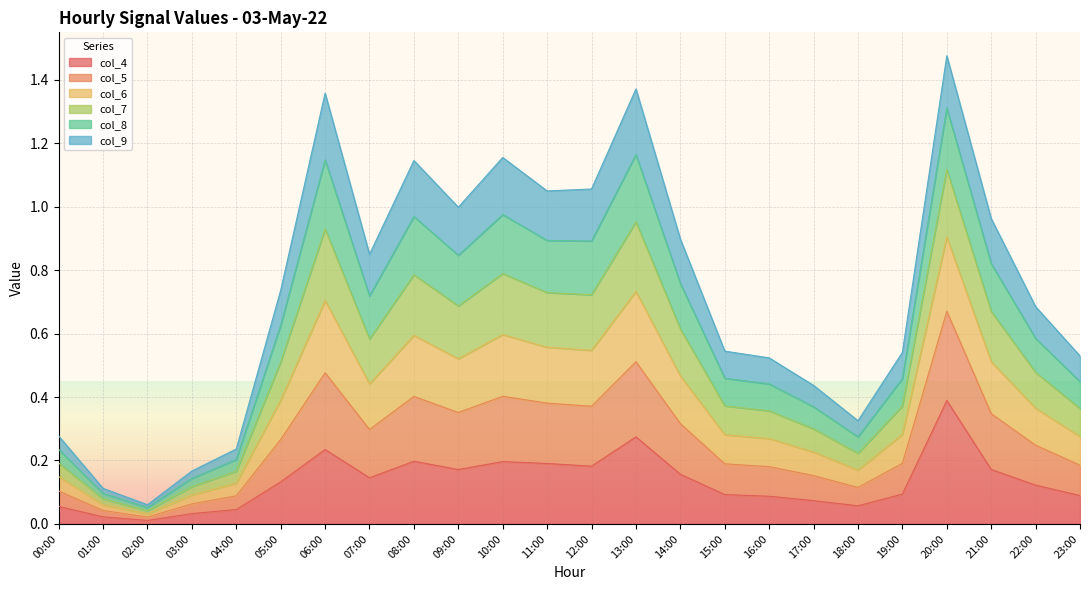

What is the total value across all series at 09:00?

1.0